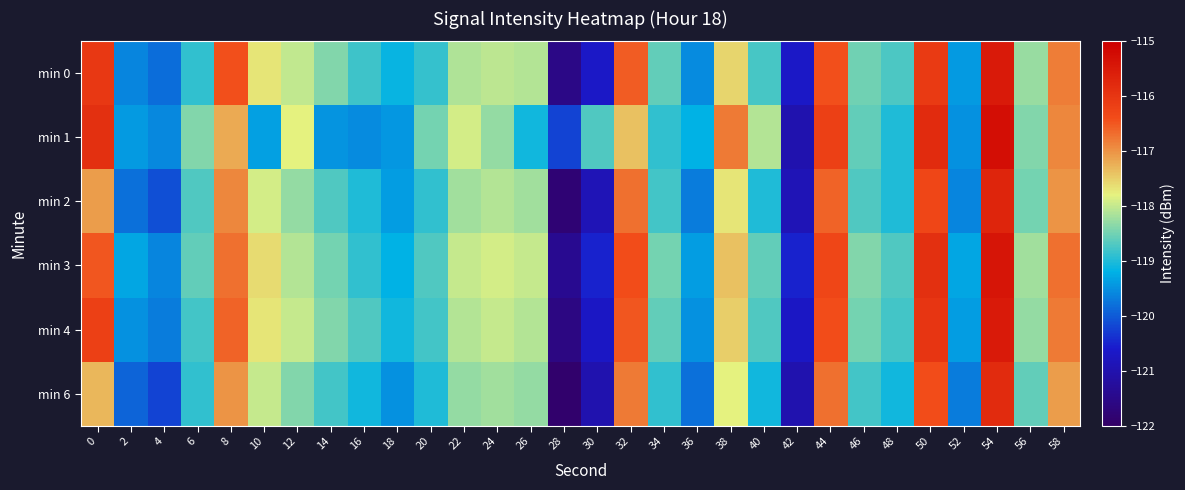

At which category does the chart reach its minimum across all series?

28